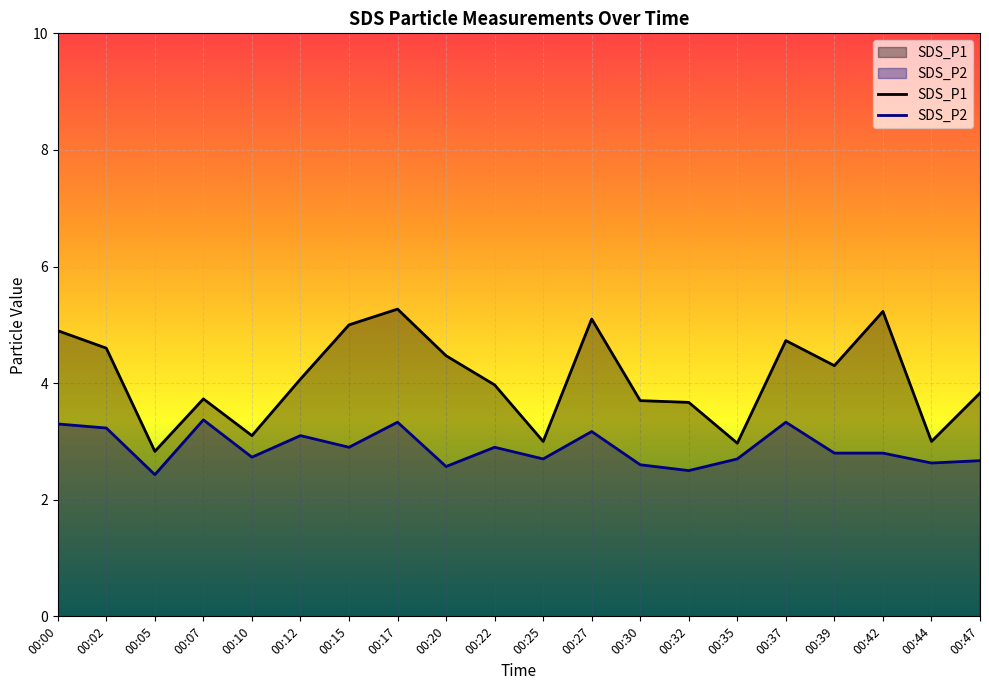

Is the value of SDS_P2 at 00:20 greater than the value of SDS_P1 at 00:05?

No